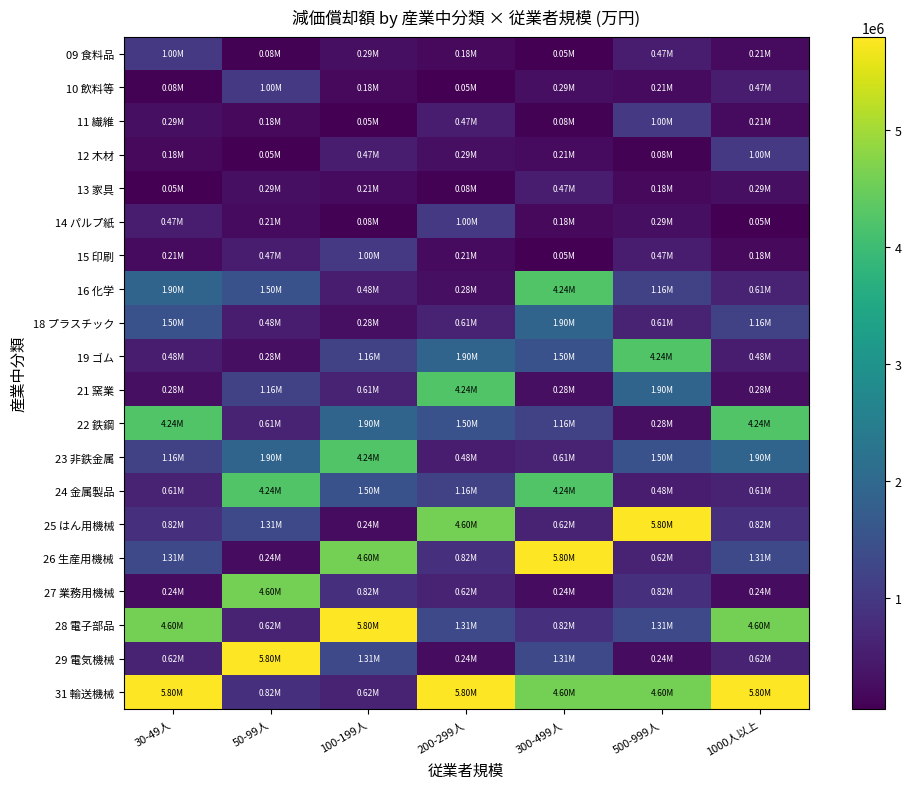

Between 500-999人 and 50-99人, which is larger?

500-999人